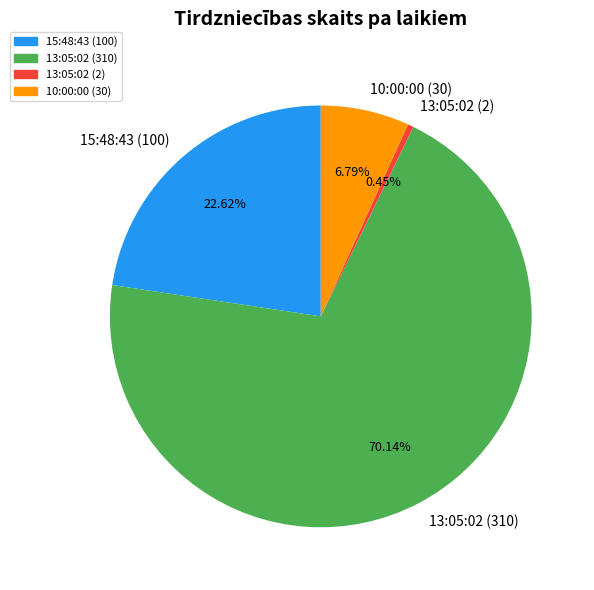

Which slice is the smallest?

13:05:02 (2)